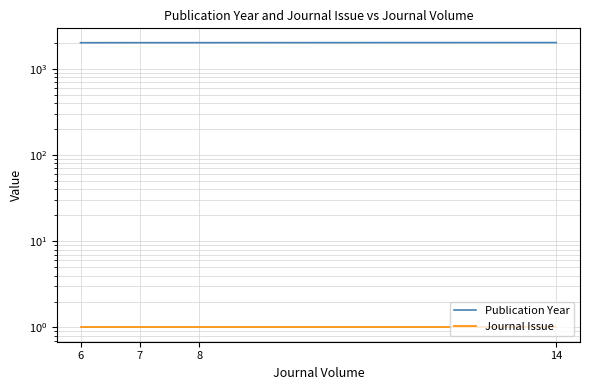

List the series in order of their peak value, lowest first.

Journal Issue, Publication Year